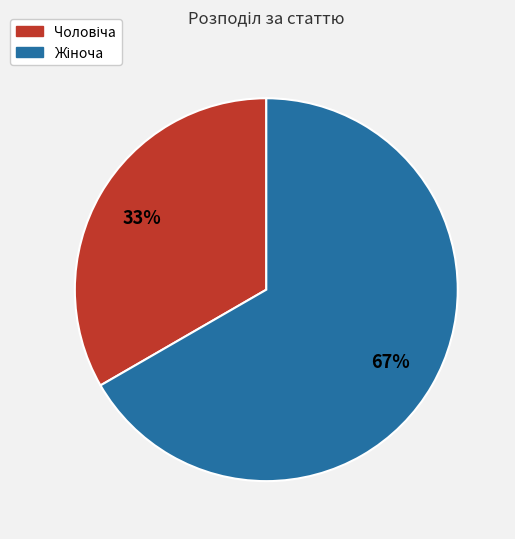

Is there any slice that represents more than half of the pie?

Yes